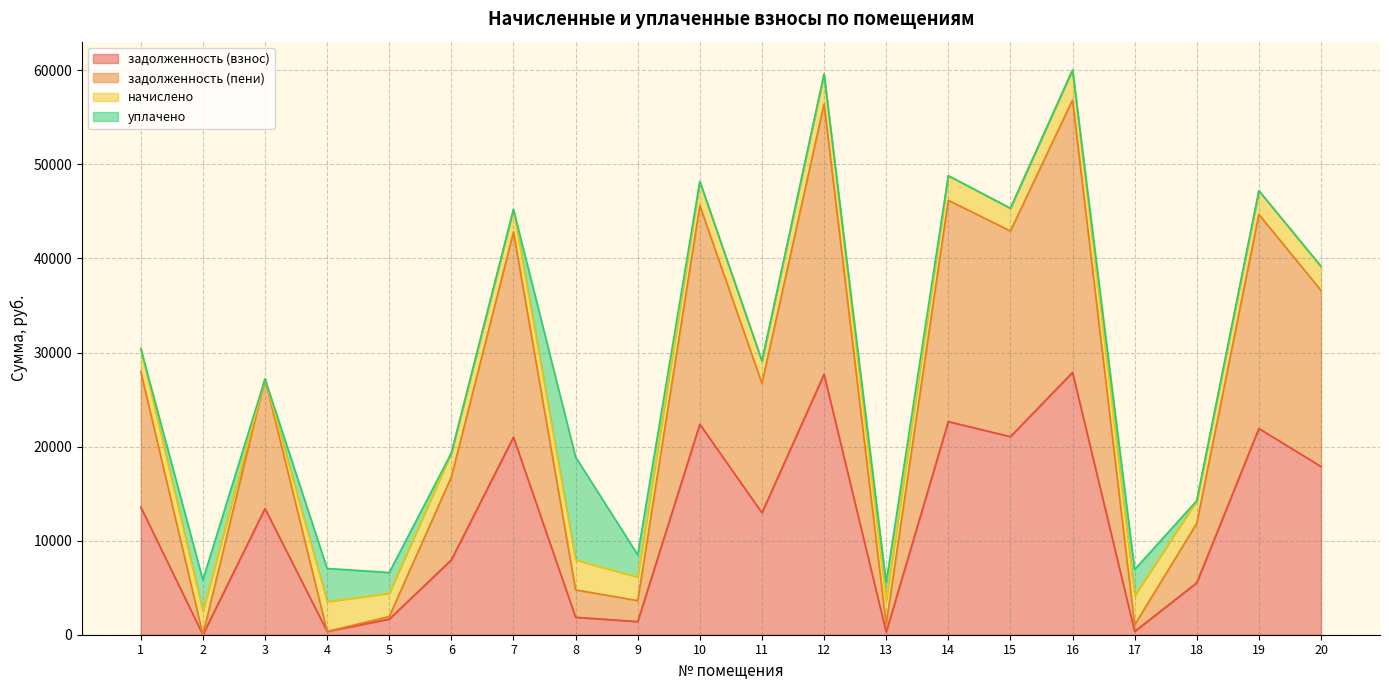

True or false: задолженность (пени) and задолженность (взнос) cross at least once.

False